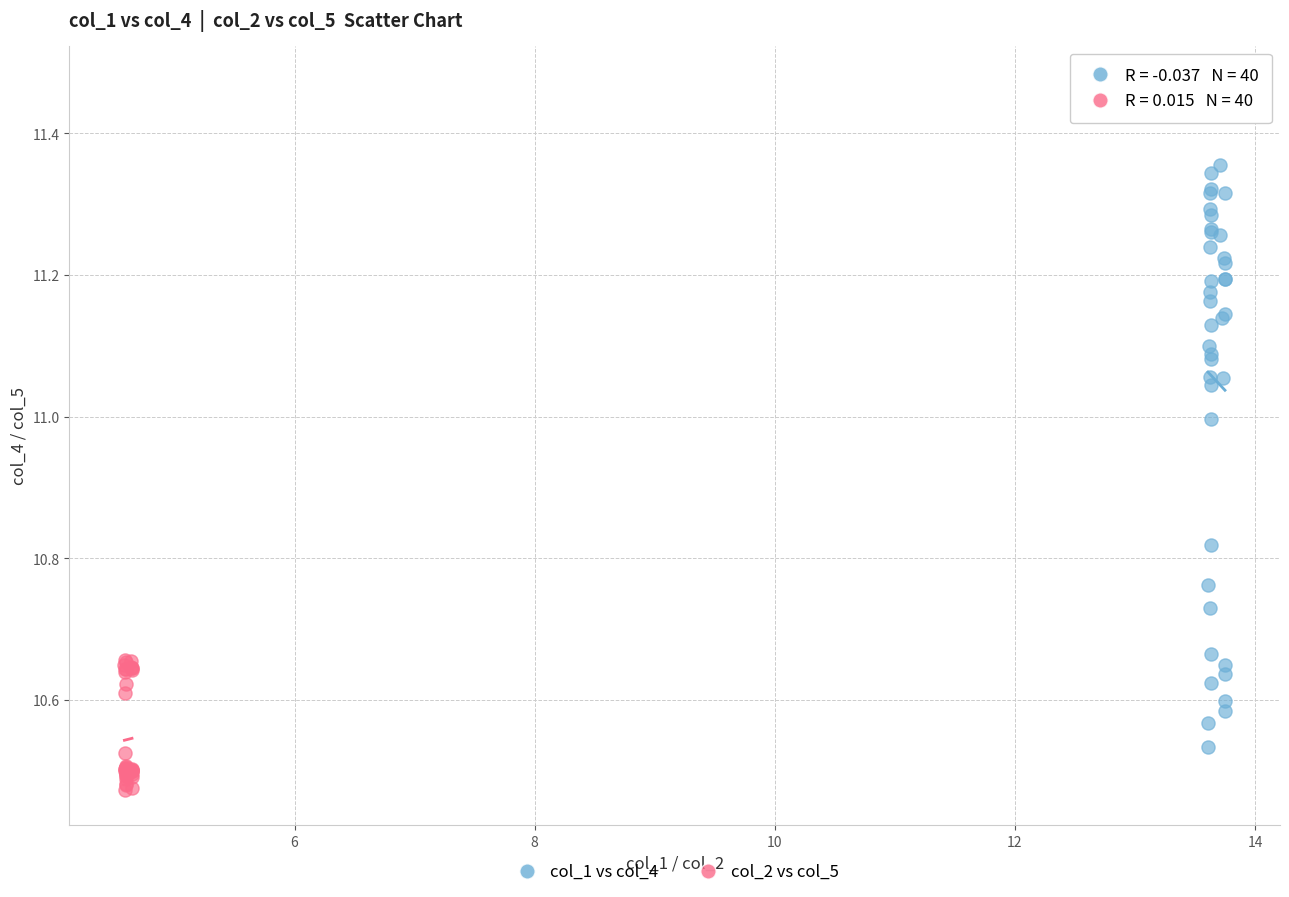

Which series reaches the maximum Y coordinate?

col_1 vs col_4